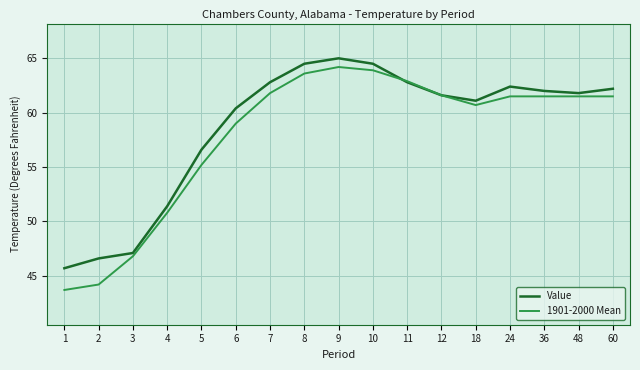

Which category has the lowest value across all series?

1